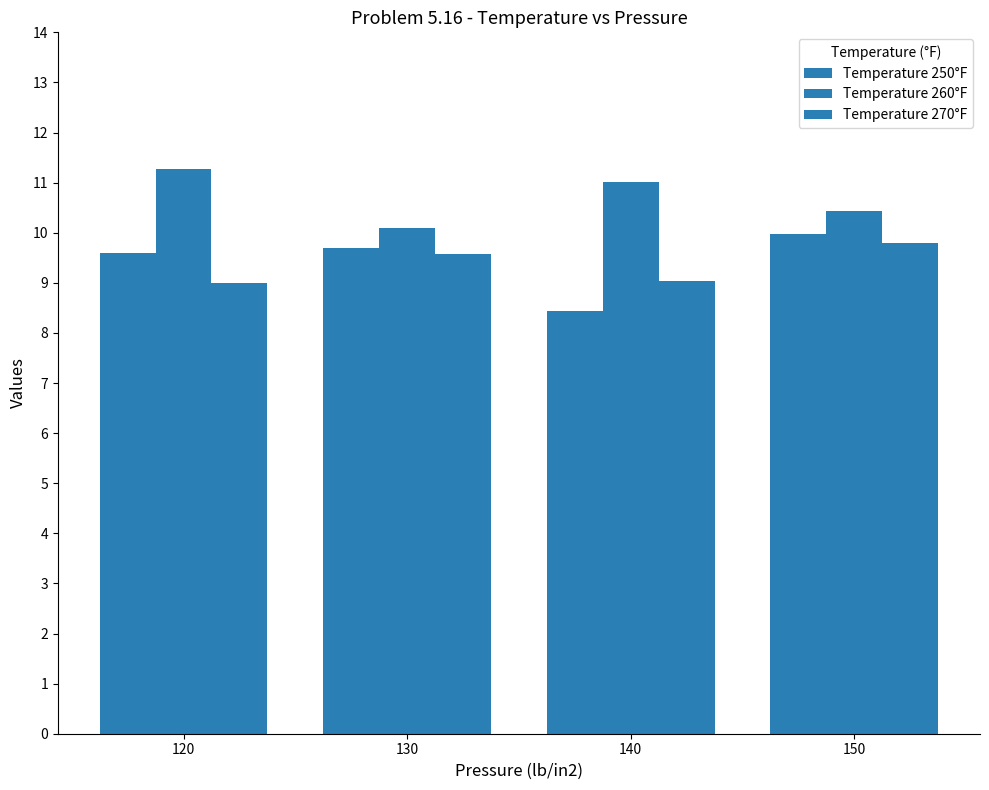

Which series changed the most between 120 and 140?

Temperature 250°F